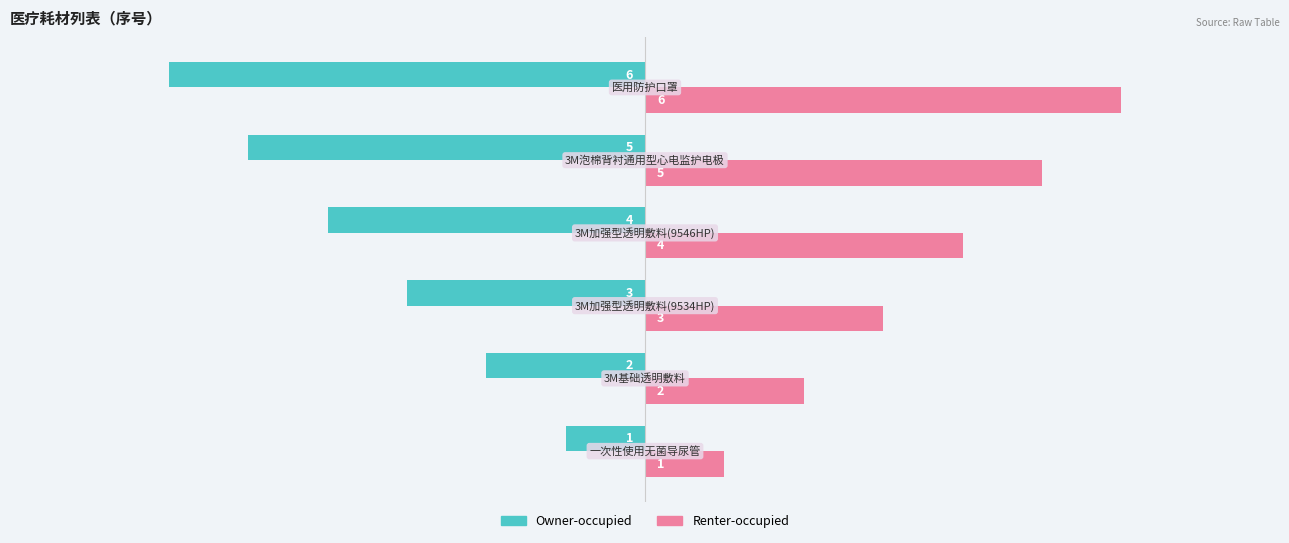

What is the greatest value displayed?

6